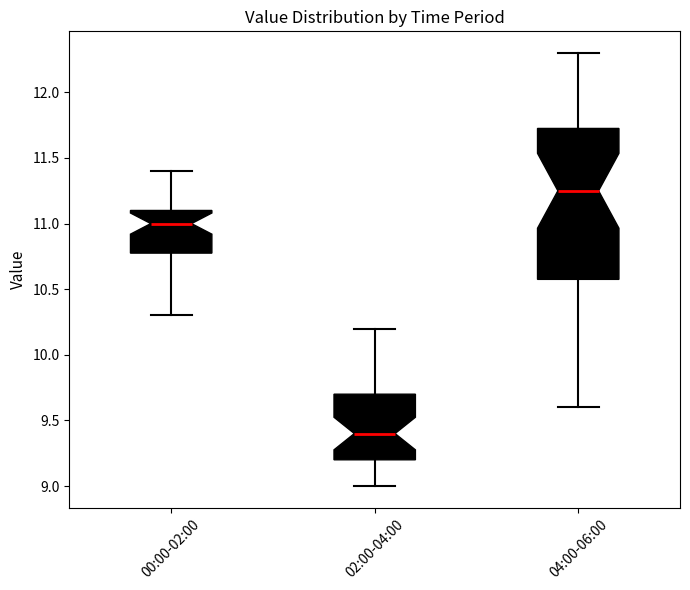

Which box has the lowest median line?

02:00-04:00